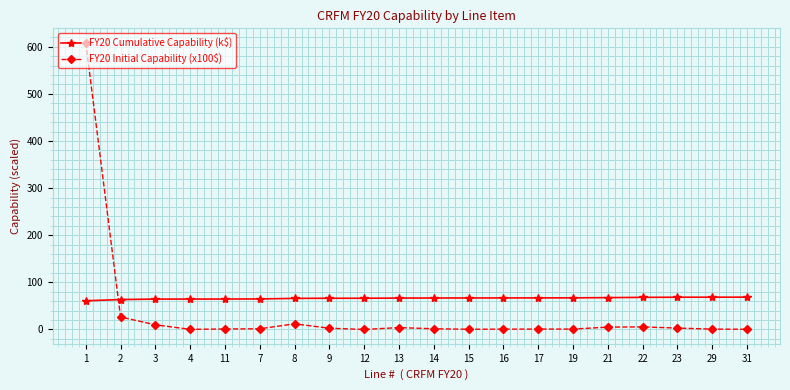

Which series ends up on top after the final intersection of FY20 Initial Capability (x100$) and FY20 Cumulative Capability (k$)?

FY20 Cumulative Capability (k$)